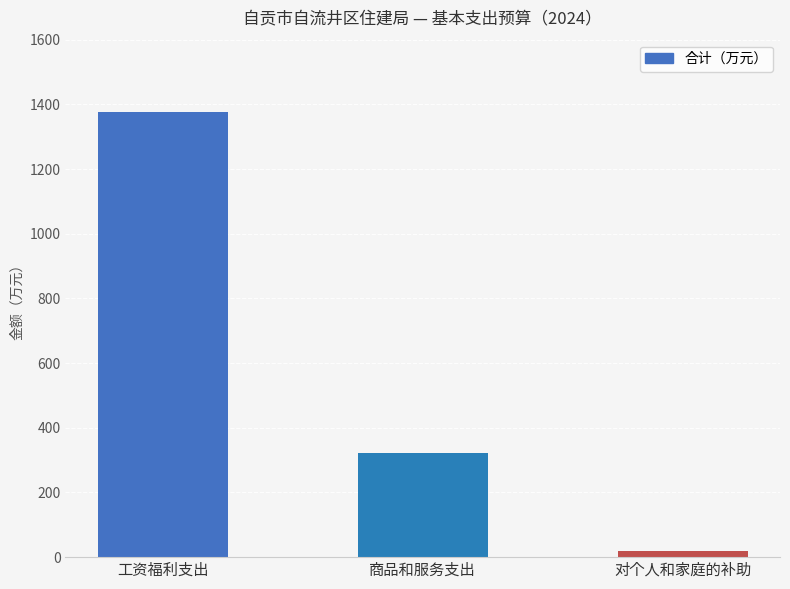

What is the minimum value shown in the chart?

19.2